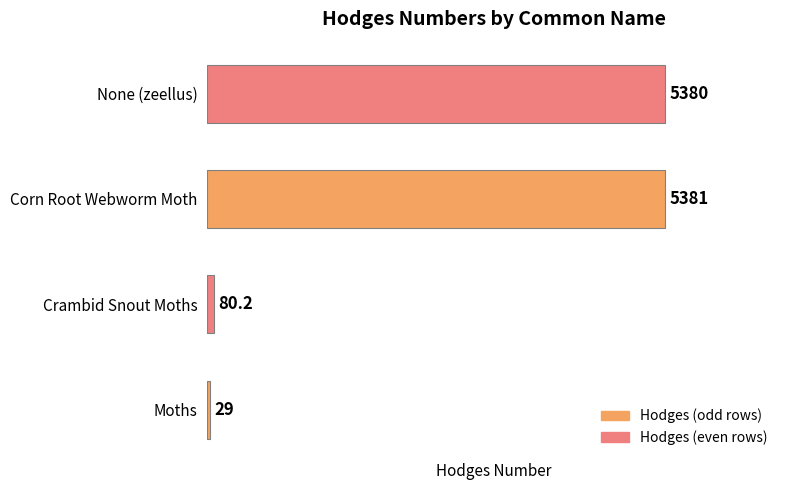

What is the approximate value at Corn Root Webworm Moth?

5381.0